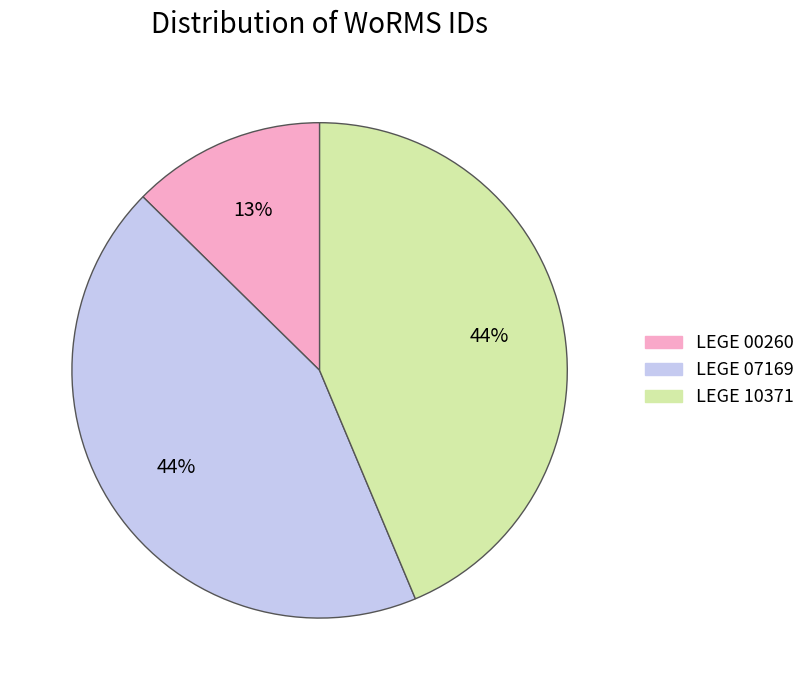

Which slice is the smallest?

LEGE 00260